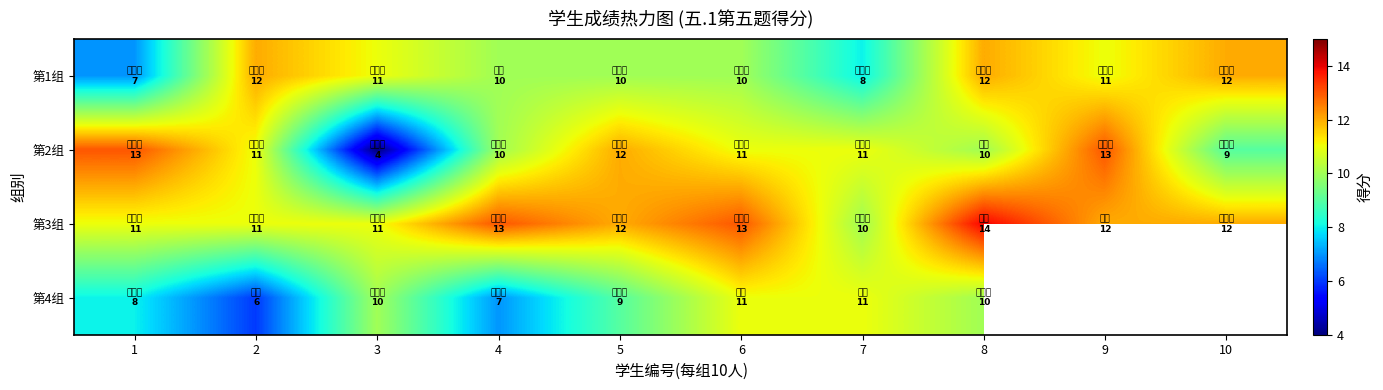

How many data points in 第2组 are less than 11?

4